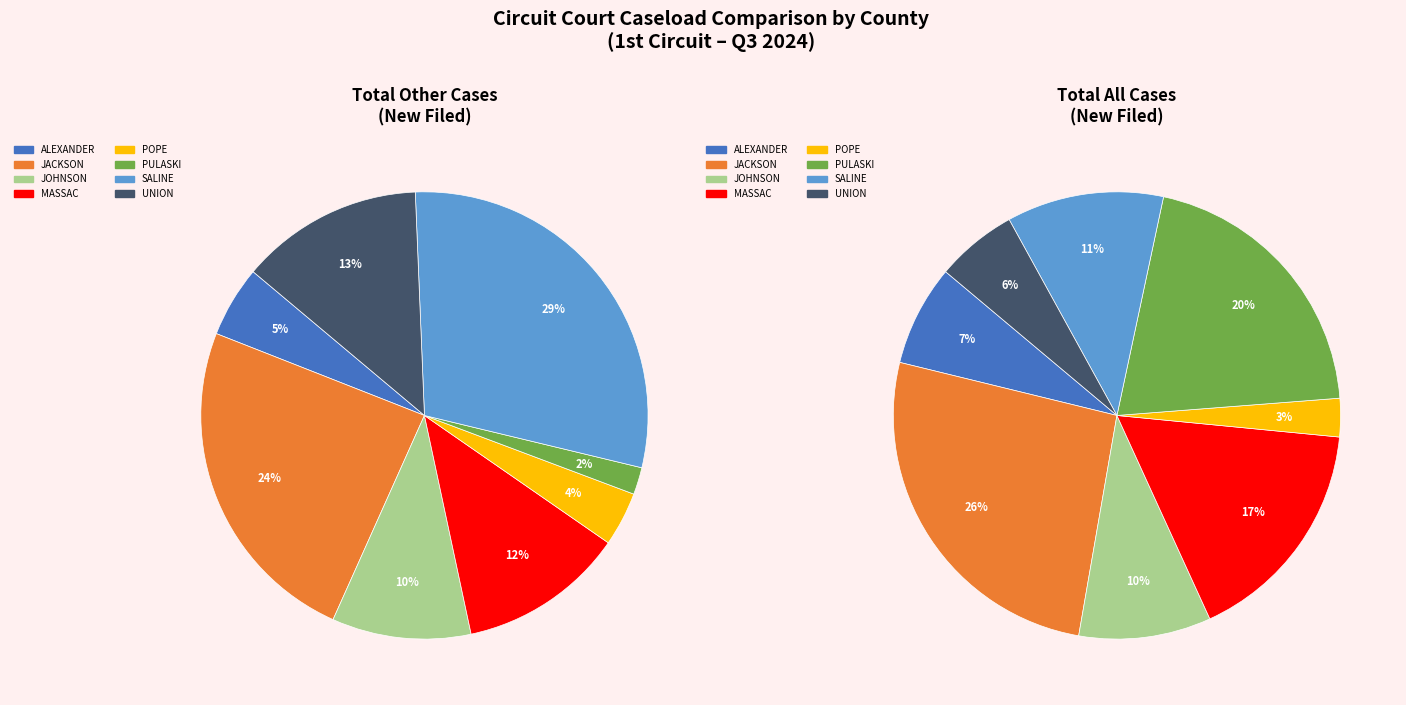

Count the number of slices in the pie.

8